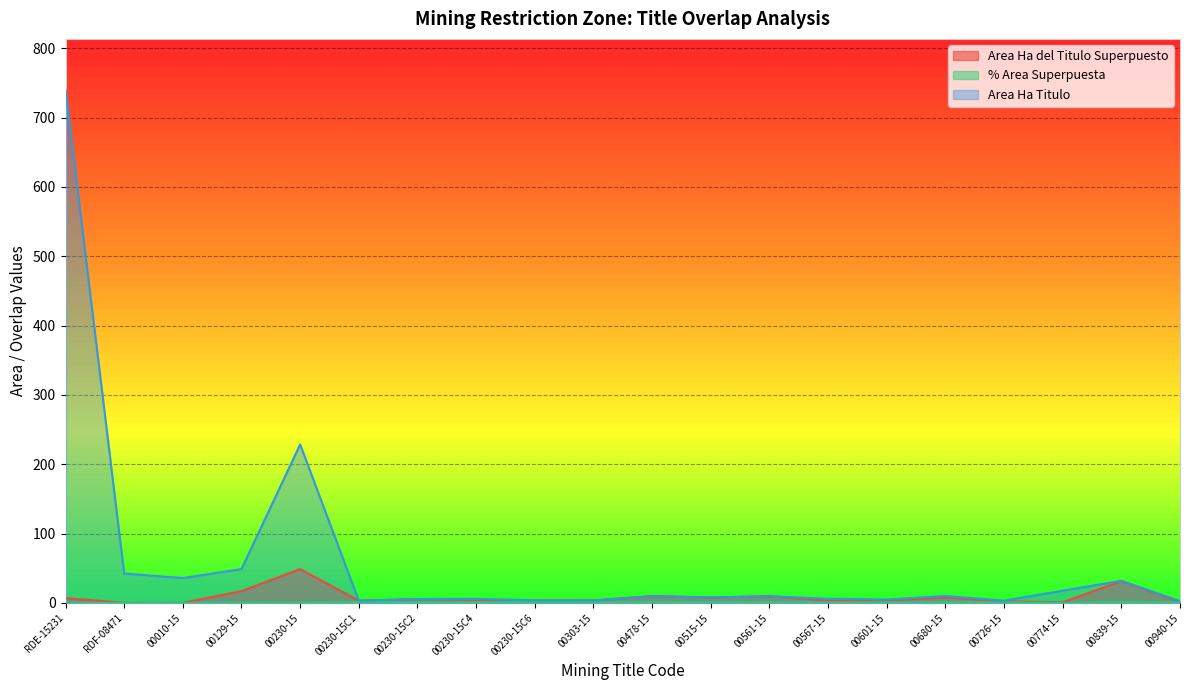

Where is the first local minimum for Area Ha Titulo?

00010-15